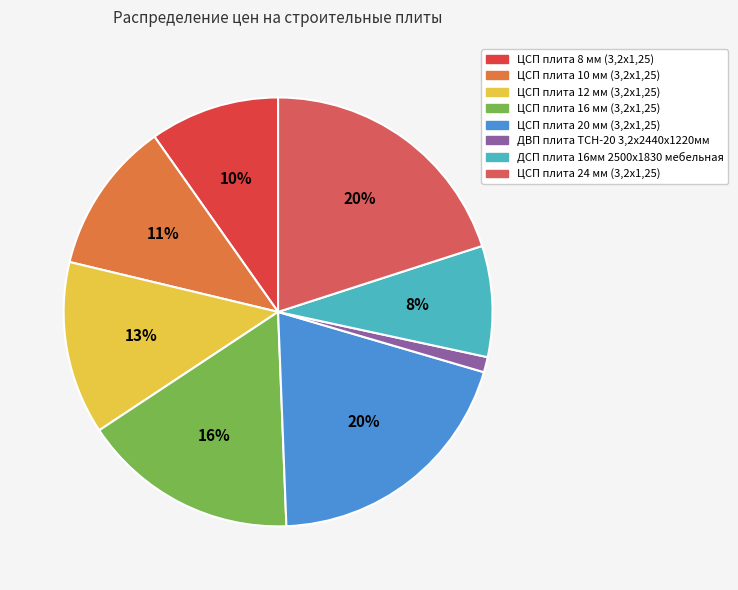

What is the ratio of the value at ДВП плита ТСН-20 3,2х2440х1220мм to the value at ЦСП плита 20 мм (3,2х1,25)?

0.1